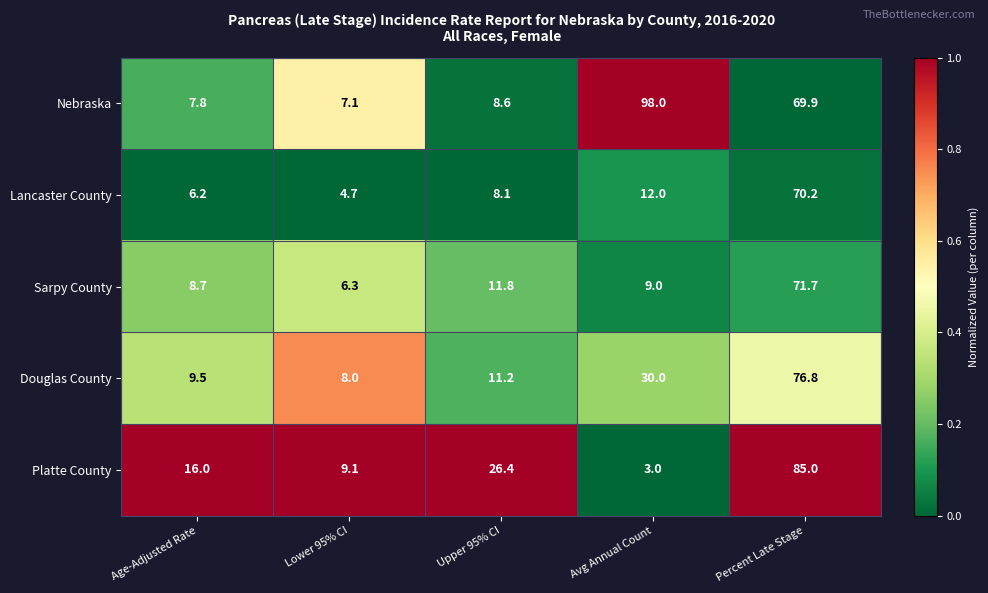

How many data points does each series have?

5